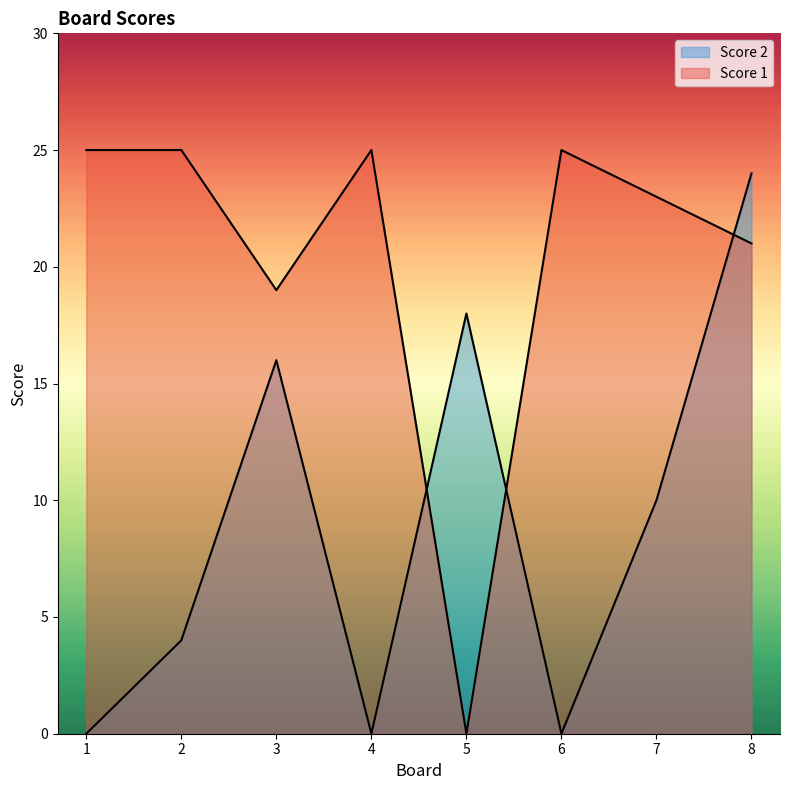

What are all the series names shown in the legend?

Score 1, Score 2